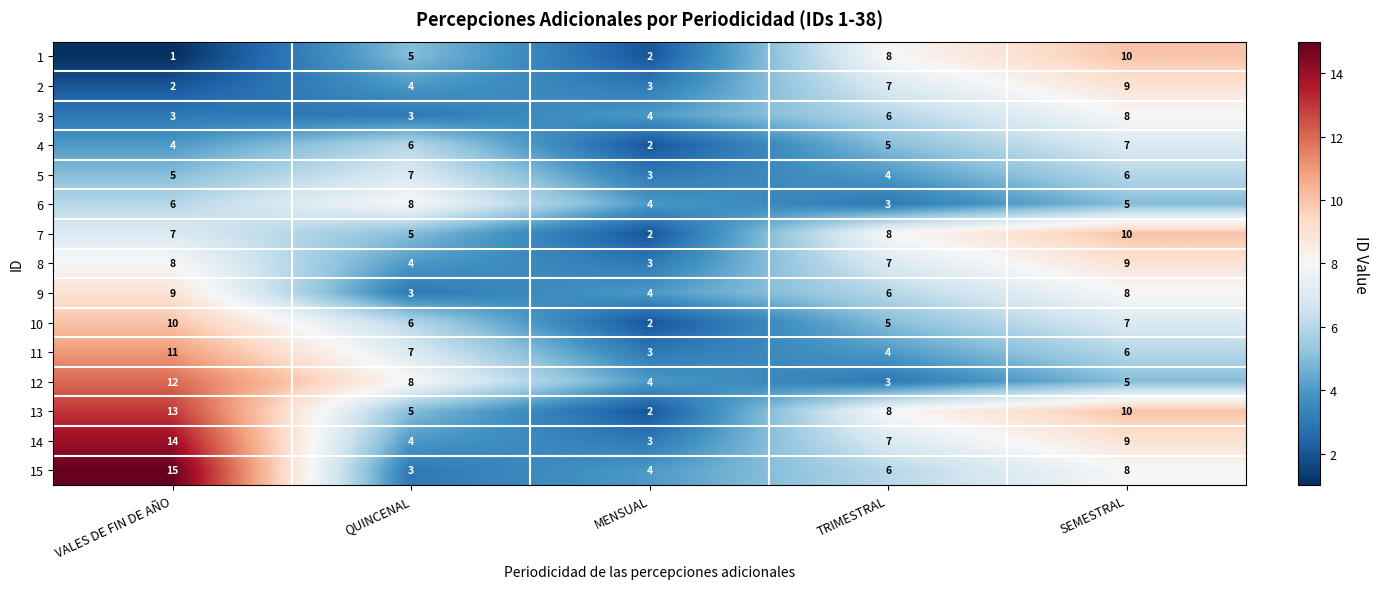

Which category has the lowest value in the 14 series?

MENSUAL